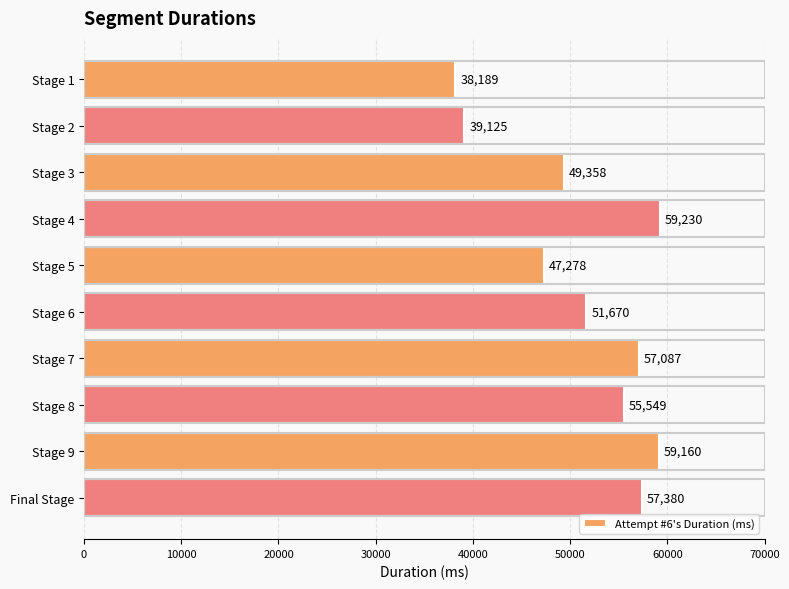

Reading top to bottom, transcribe all the data shown in this chart.

Stage 1=38189	Stage 2=39125	Stage 3=49358	Stage 4=59230	Stage 5=47278	Stage 6=51670	Stage 7=57087	Stage 8=55549	Stage 9=59160	Final Stage=57380